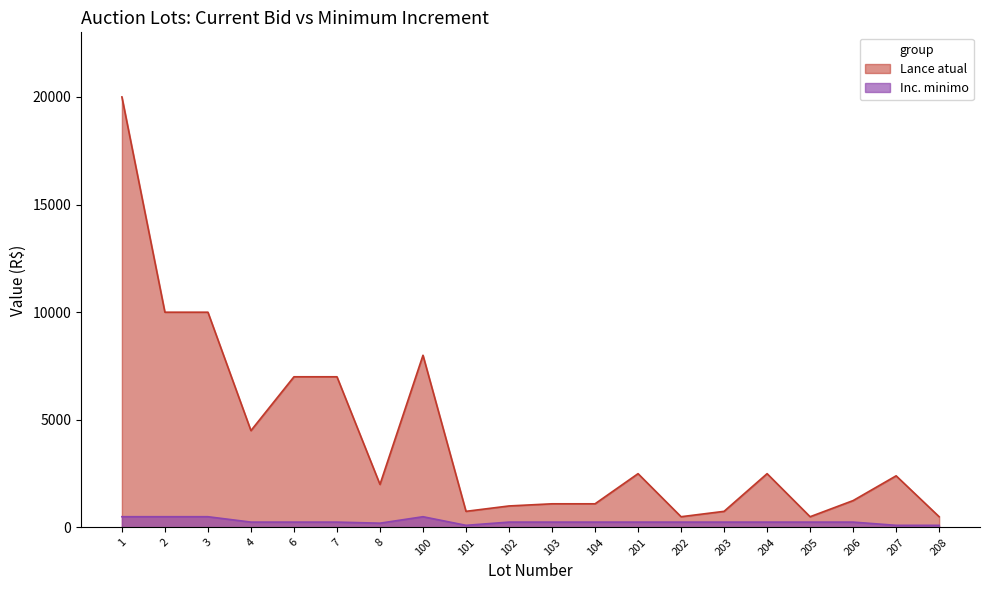

Which series changed the most between 3 and 205?

Lance atual